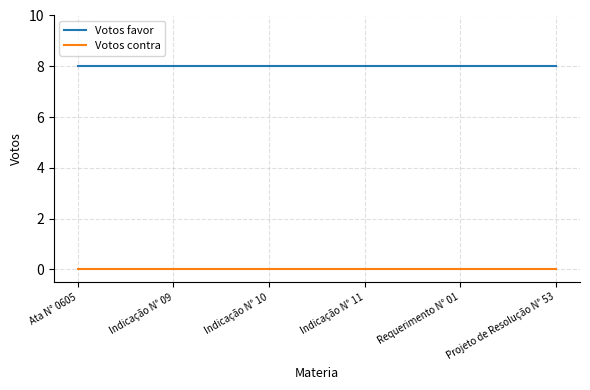

True or false: Votos contra and Votos favor cross at least once.

False